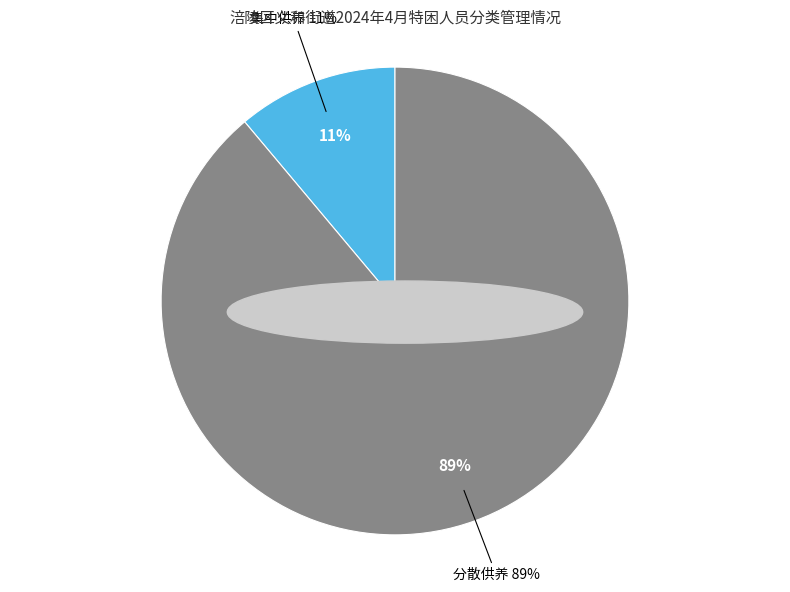

To the nearest percent, what portion does 分散供养 represent?

89%